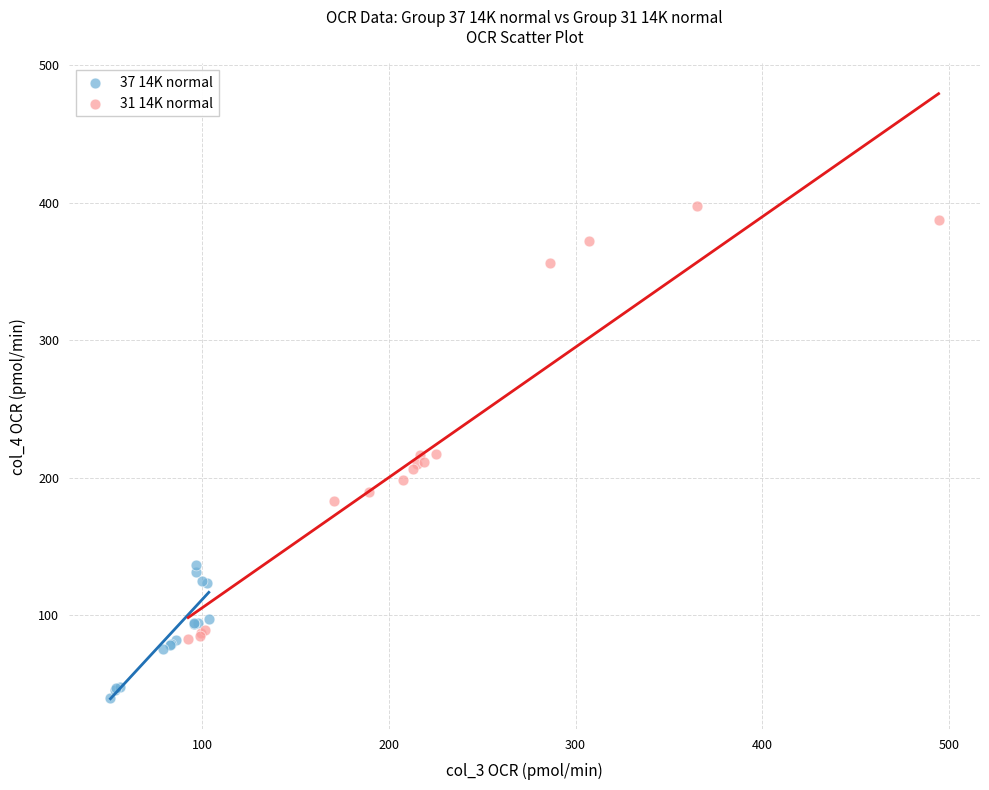

Which series has the largest Y range (max minus min)?

31 14K normal